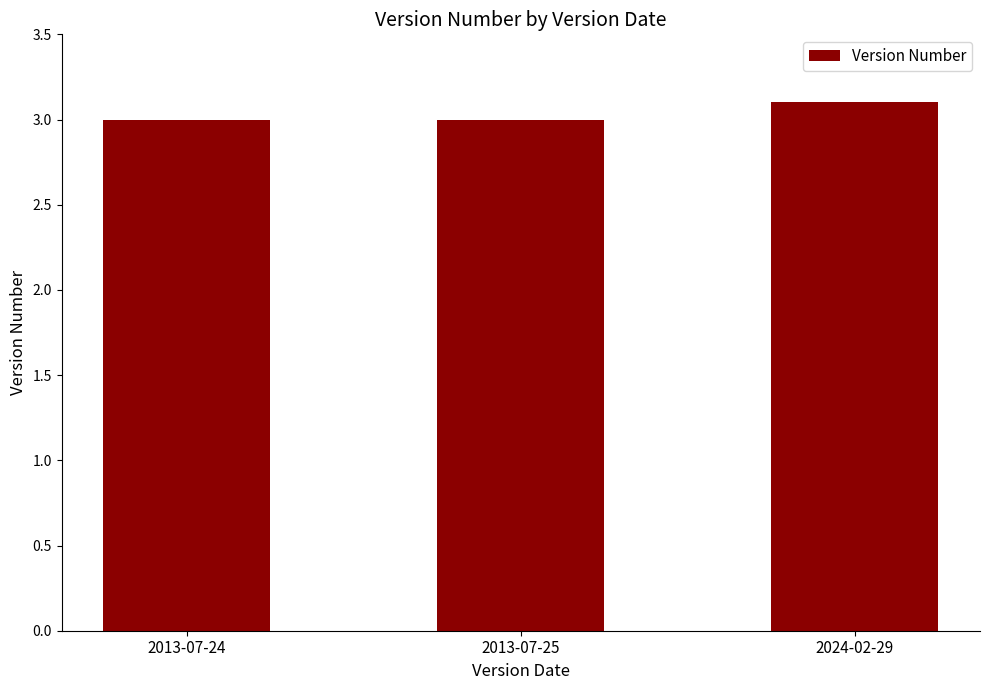

The value at 2013-07-24 is 5.3. True or false?

False